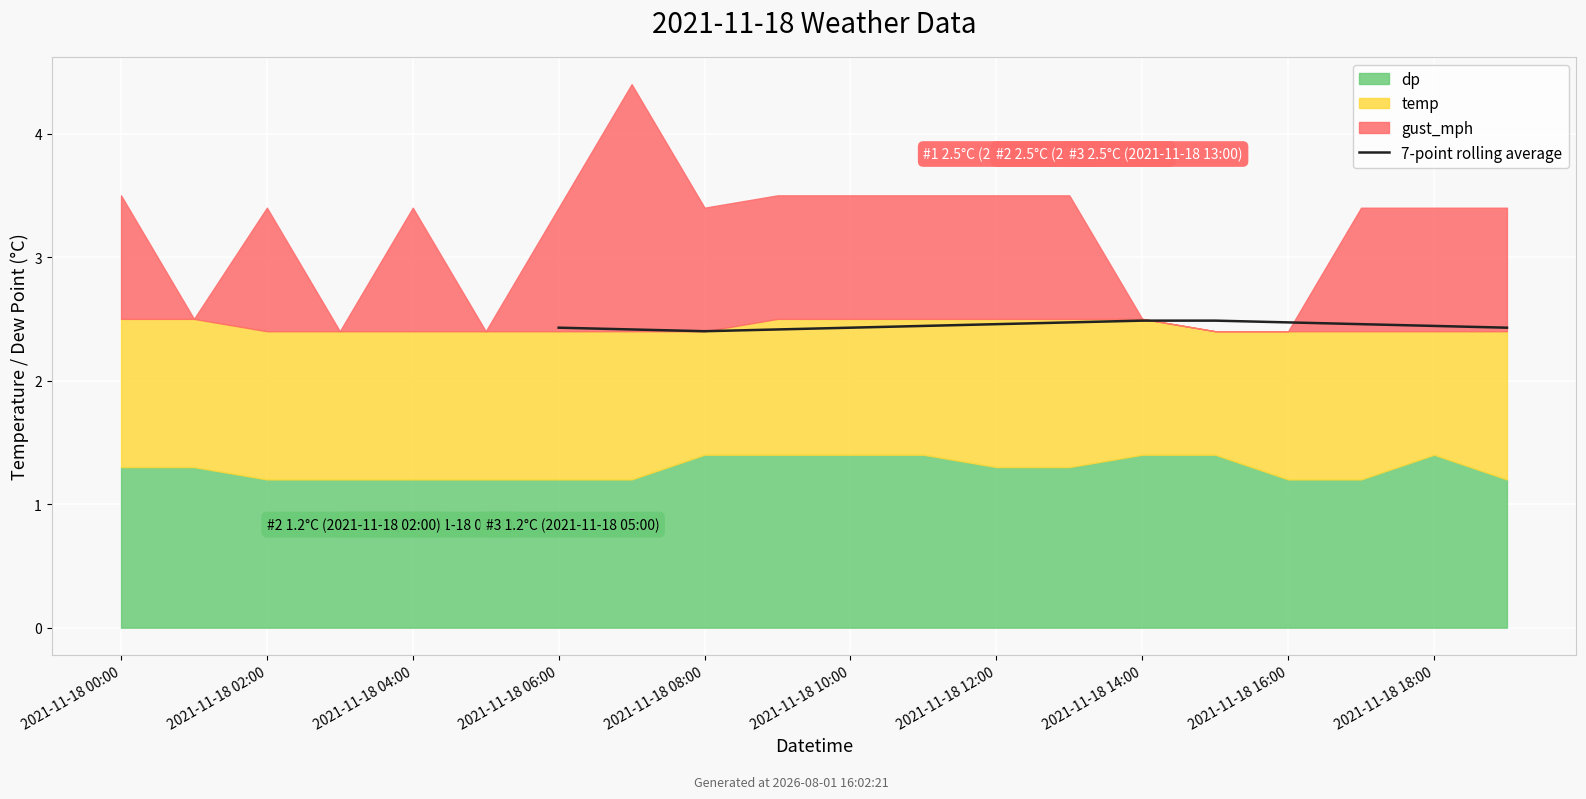

How many data points are above 2?

14